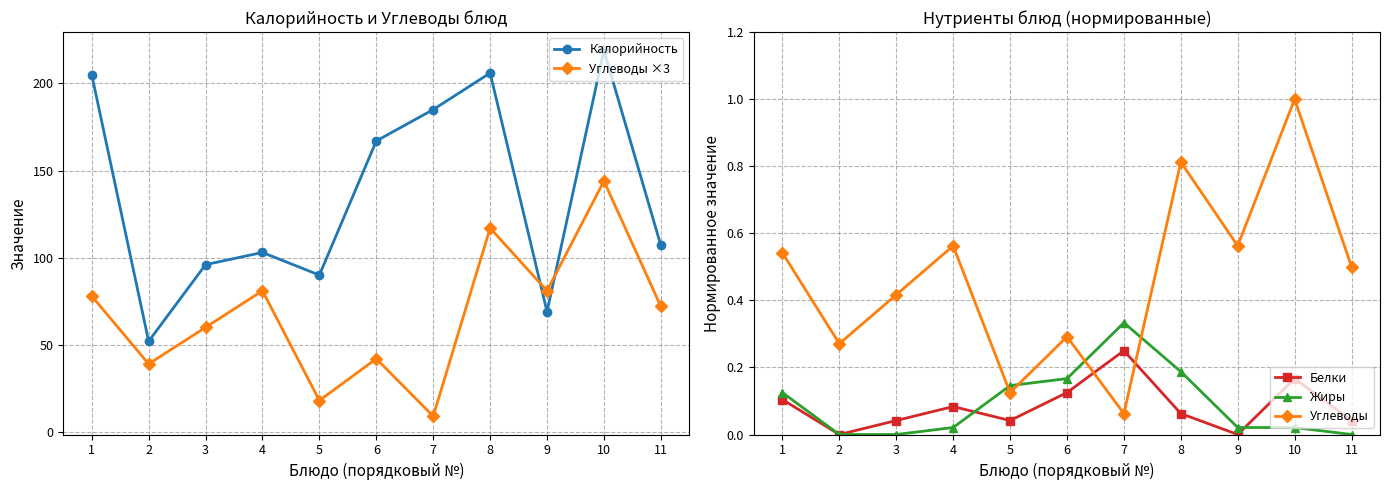

Reading right to left, list all the values displayed in this chart.

Калорийность: 107.0	219.0	69.0	206.0	185.0	167.0	90.0	103.0	96.0	52.0	205.0
Углеводы ×3: 72.0	144.0	81.0	117.0	9.0	42.0	18.0	81.0	60.0	39.0	78.0
Белки: 0.0	0.2	0.0	0.1	0.2	0.1	0.0	0.1	0.0	0.0	0.1
Жиры: 0.0	0.0	0.0	0.2	0.3	0.2	0.1	0.0	0.0	0.0	0.1
Углеводы: 0.5	1.0	0.6	0.8	0.1	0.3	0.1	0.6	0.4	0.3	0.5